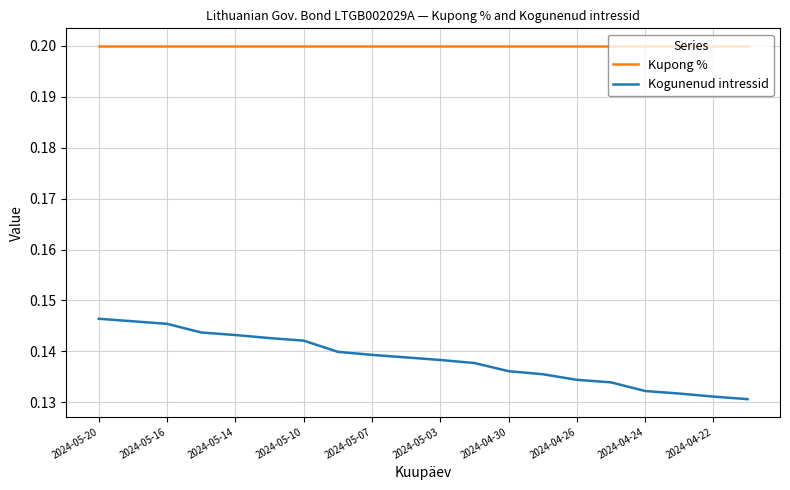

What is the greatest value displayed?

0.2